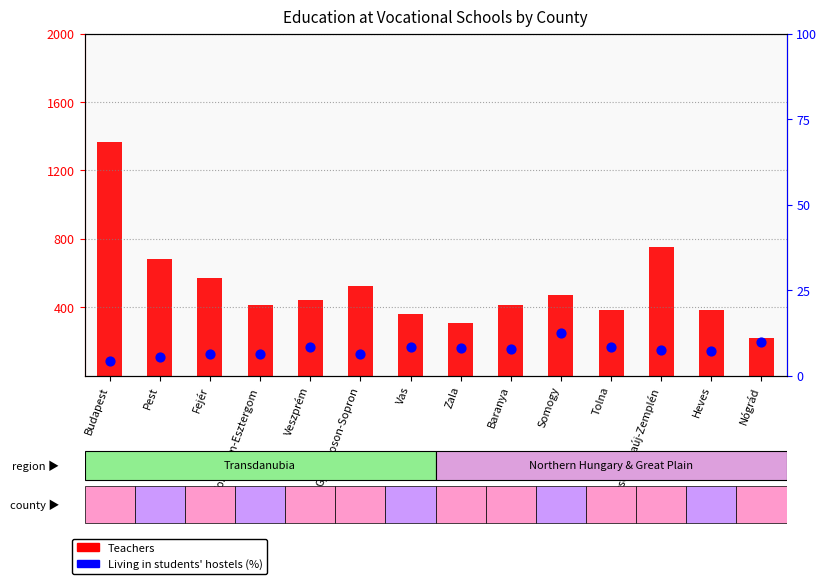

At how many categories does at least one series exceed 381?

11